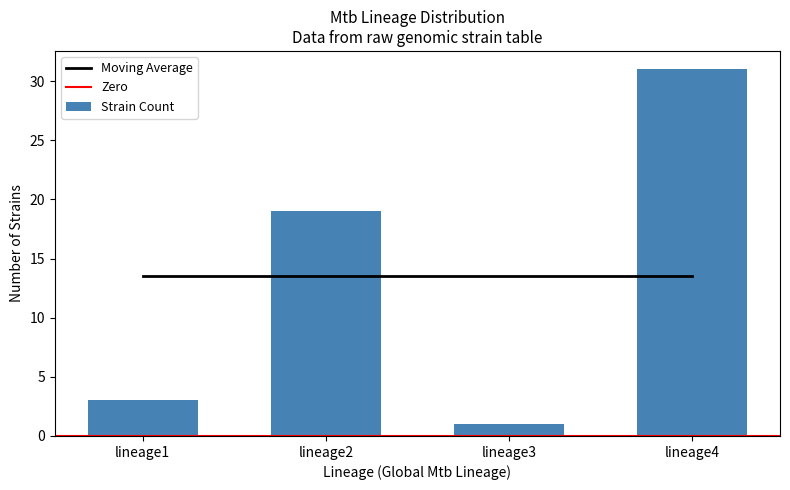

What is the sum of all Strain Count values?

54